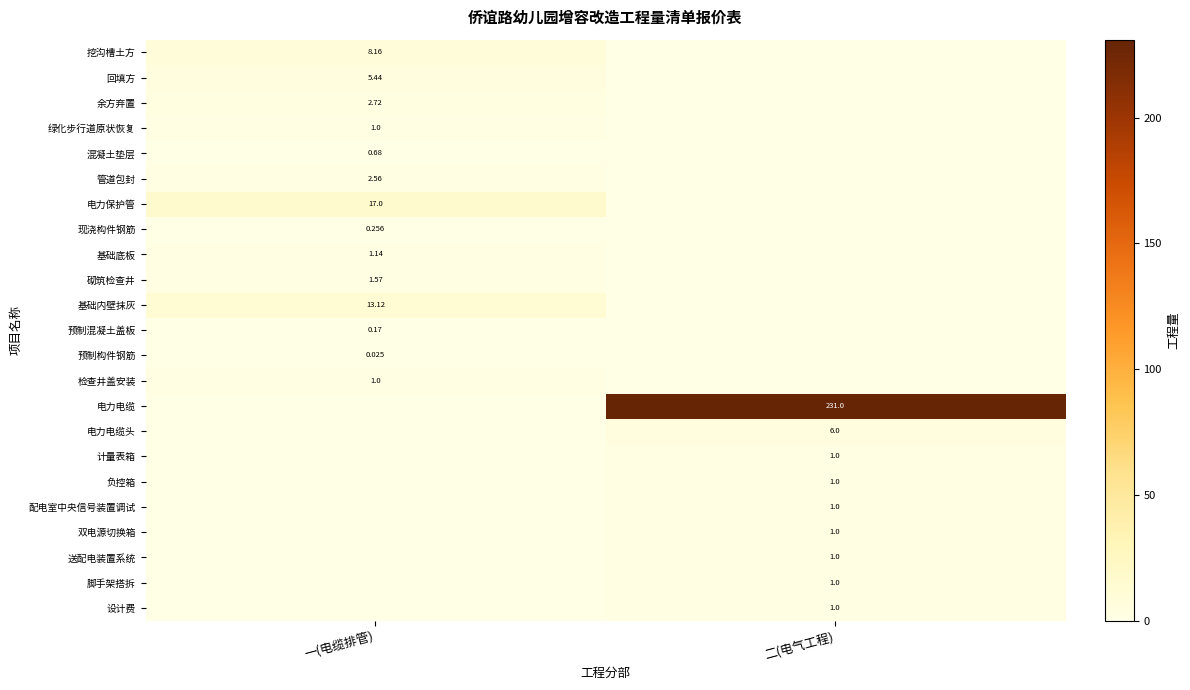

Is the value of 计量表箱 at 二(电气工程) greater than the value of 挖沟槽土方 at 一(电缆排管)?

No